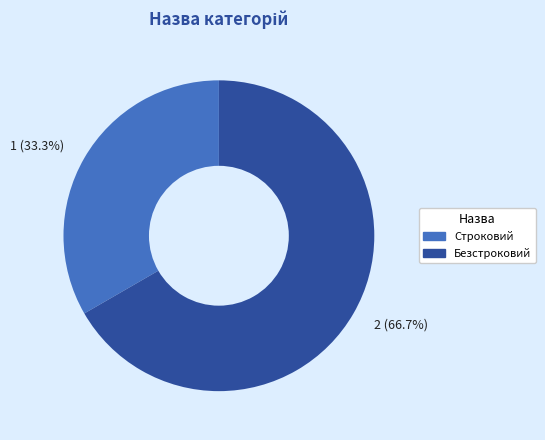

Count the number of slices in the pie.

2